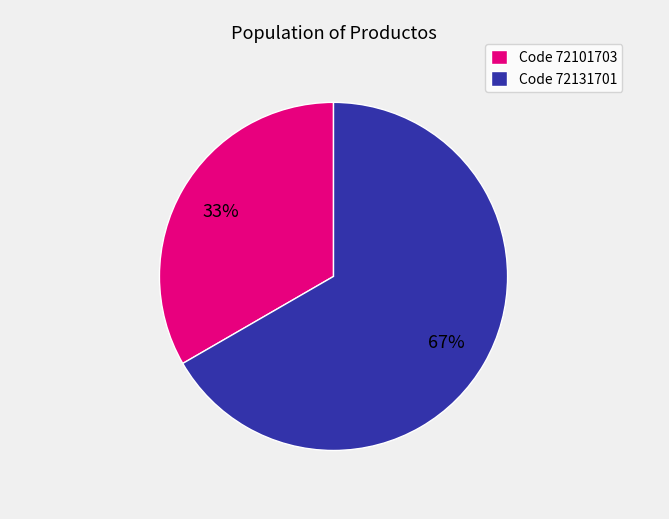

The Code 72101703 slice represents 21% of the pie. True or false?

False